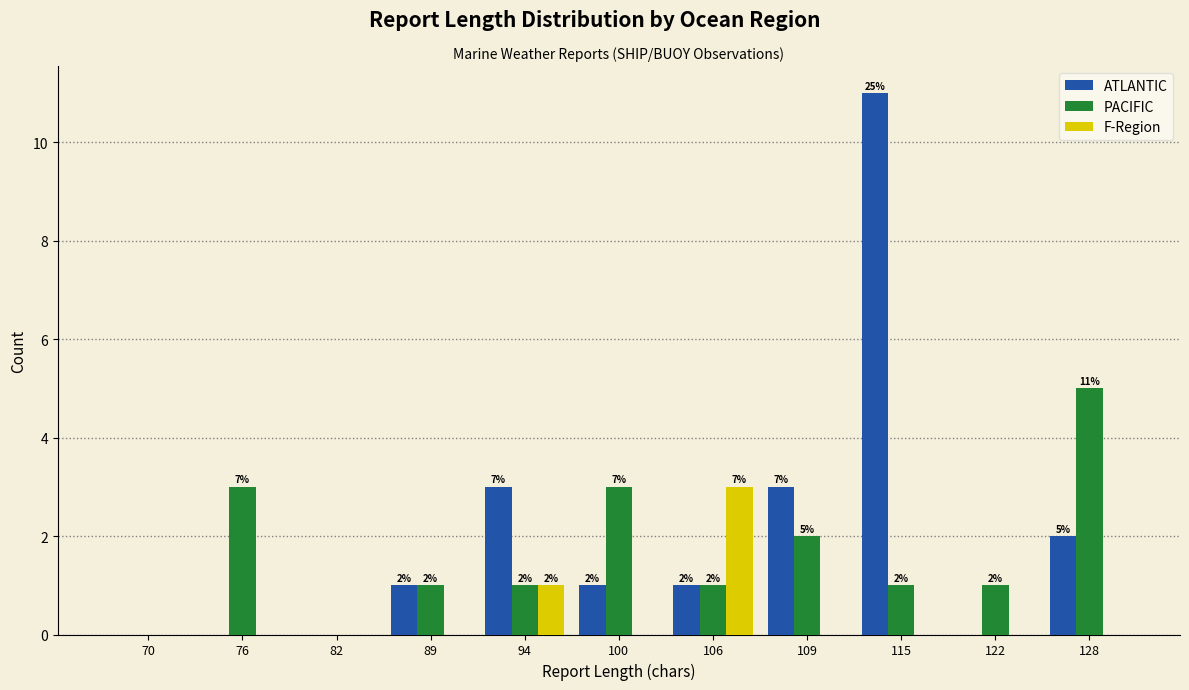

Which category has the highest value in the PACIFIC series?

128